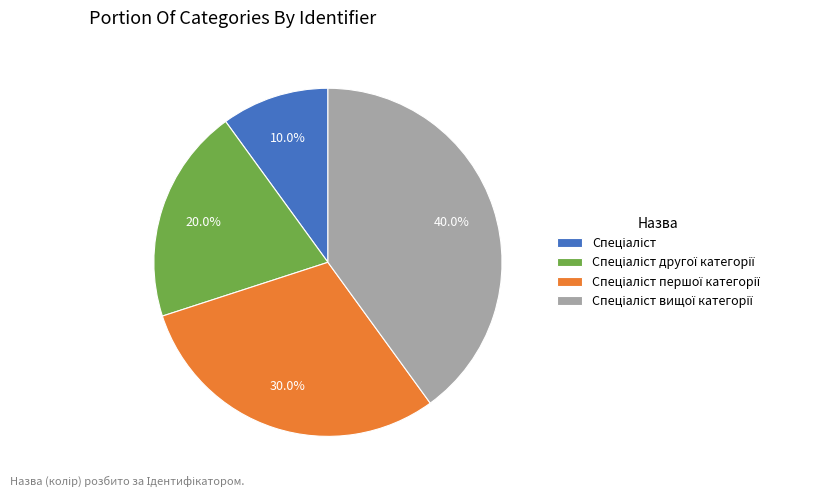

Is there any slice that represents more than half of the pie?

No